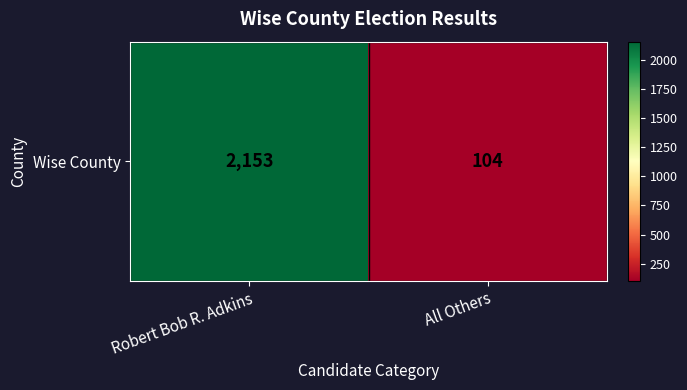

What is the greatest value displayed?

2153